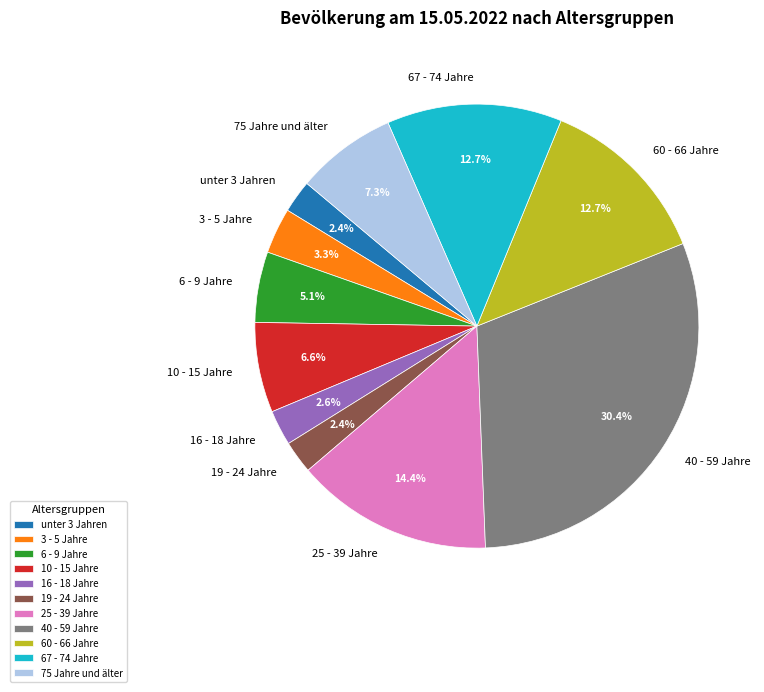

What percentage is the 25 - 39 Jahre slice, to the nearest percent?

14%